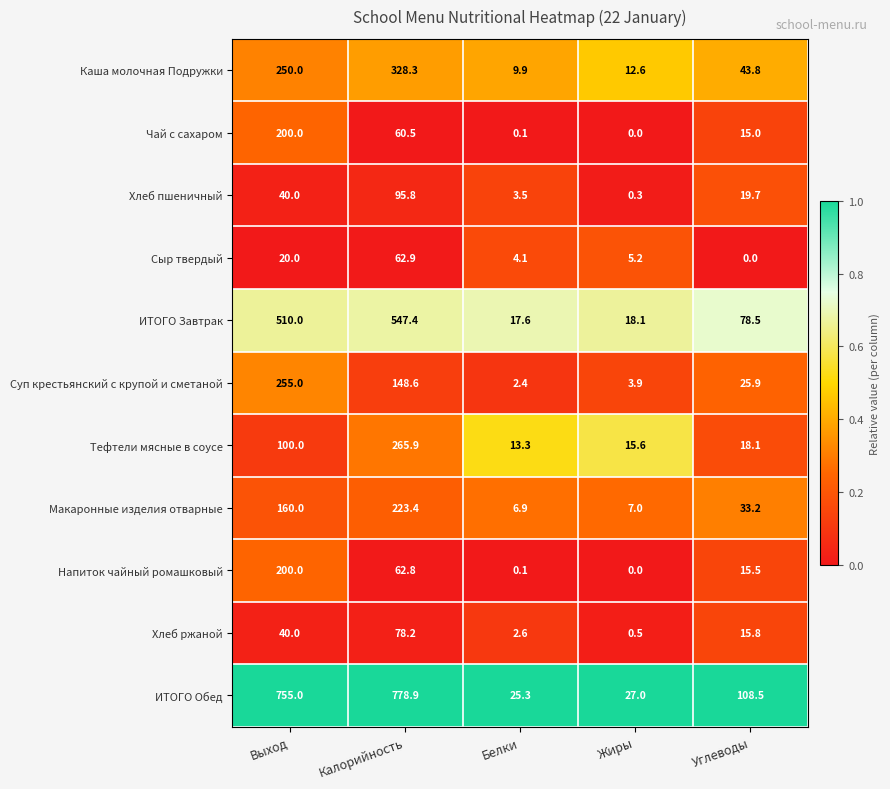

What value does the Суп крестьянский с крупой и сметаной series have at Белки?

2.4